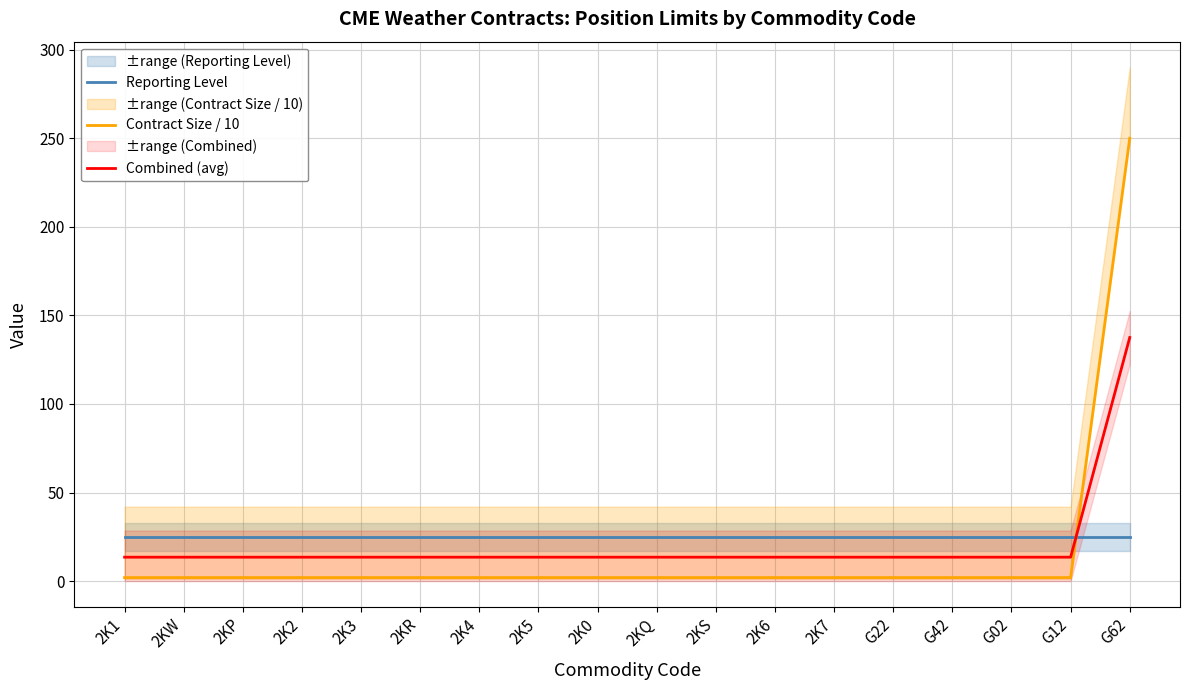

Rank the series at 2KS from highest to lowest value.

Reporting Level, Combined (avg), Contract Size / 10